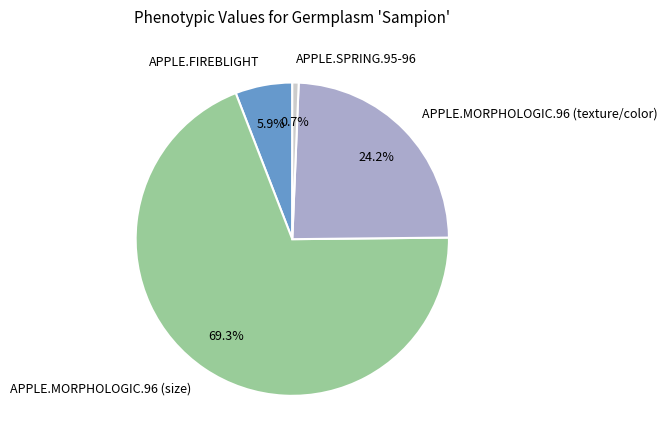

What percentage is NOT represented by APPLE.FIREBLIGHT?

94.1%